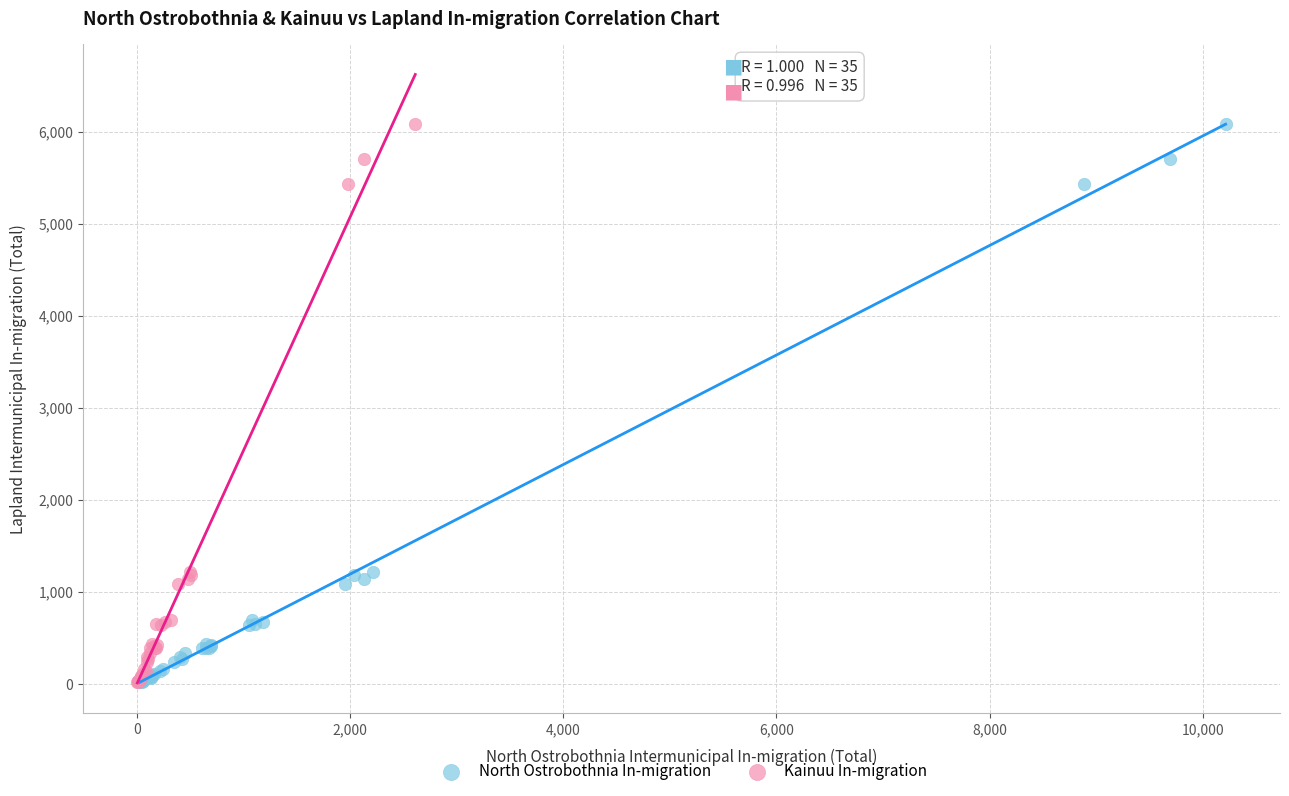

What are all the series names shown in the legend?

North Ostrobothnia In-migration, Kainuu In-migration